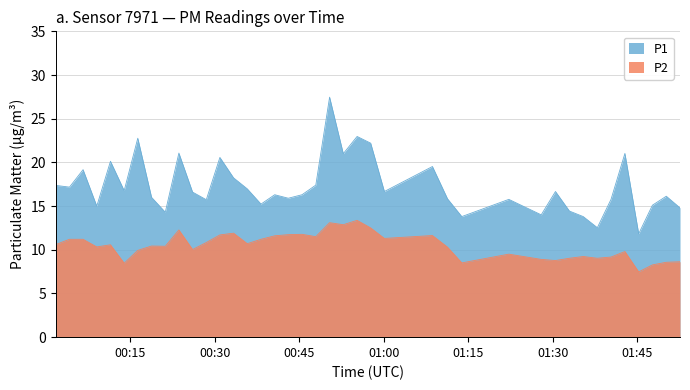

Reading left to right, list all the values displayed in this chart.

P1: 17.4	17.2	19.2	15.0	20.1	16.8	22.8	16.0	14.3	21.1	16.6	15.7	20.6	18.2	17.0	15.2	16.3	15.9	16.3	17.4	27.5	21.0	23.0	22.2	16.7	19.5	15.8	13.8	15.8	14.0	16.7	14.4	13.8	12.5	15.8	21.0	11.8	15.1	16.1	14.8
P2: 10.6	11.2	11.2	10.3	10.6	8.5	9.9	10.4	10.4	12.3	10.0	10.8	11.7	11.9	10.7	11.2	11.6	11.7	11.8	11.5	13.1	12.9	13.4	12.5	11.3	11.6	10.3	8.5	9.5	8.9	8.8	9.0	9.2	9.0	9.2	9.8	7.5	8.3	8.6	8.6